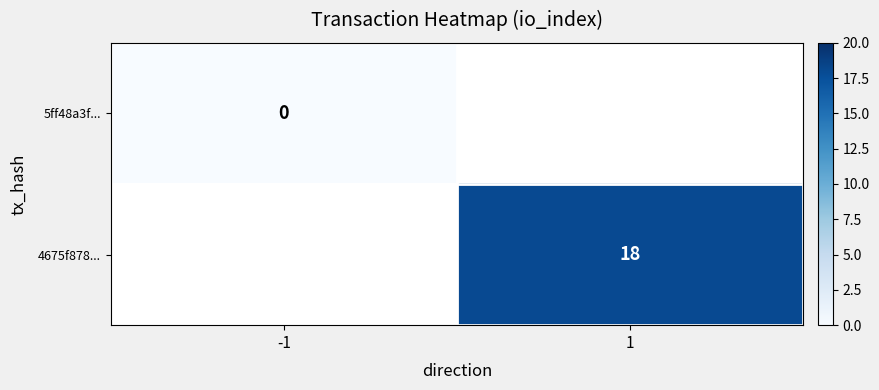

True or false: 4675f878... has a value of 4 at 1.

False